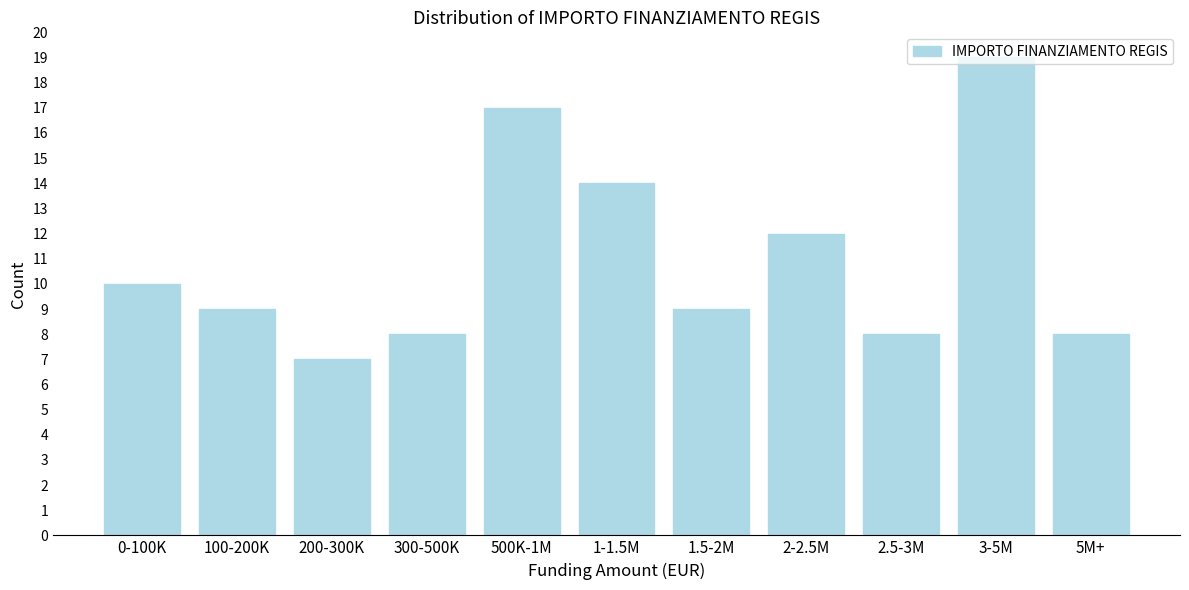

What value does the data have at 100-200K?

9